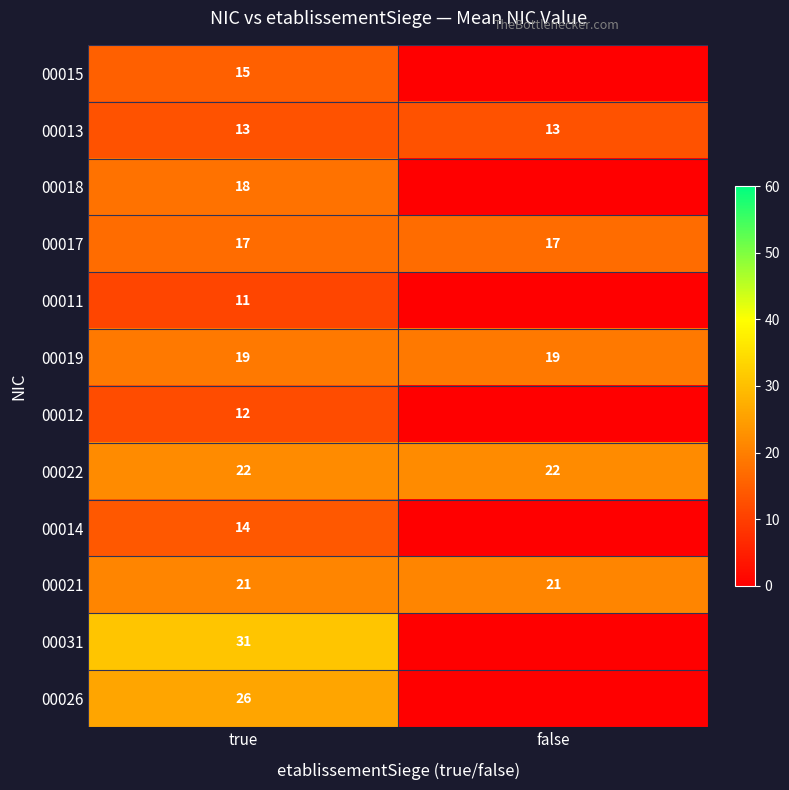

True or false: 00026 has a value of 26 at true.

True